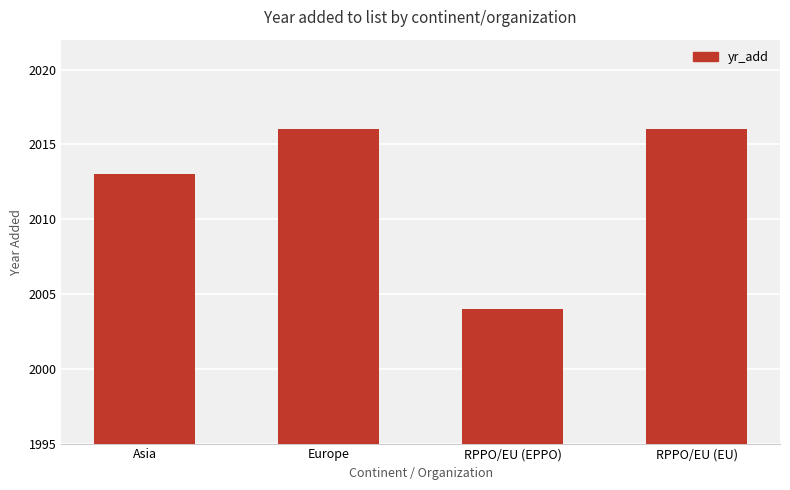

Which has a higher value, RPPO/EU (EU) or Asia?

RPPO/EU (EU)